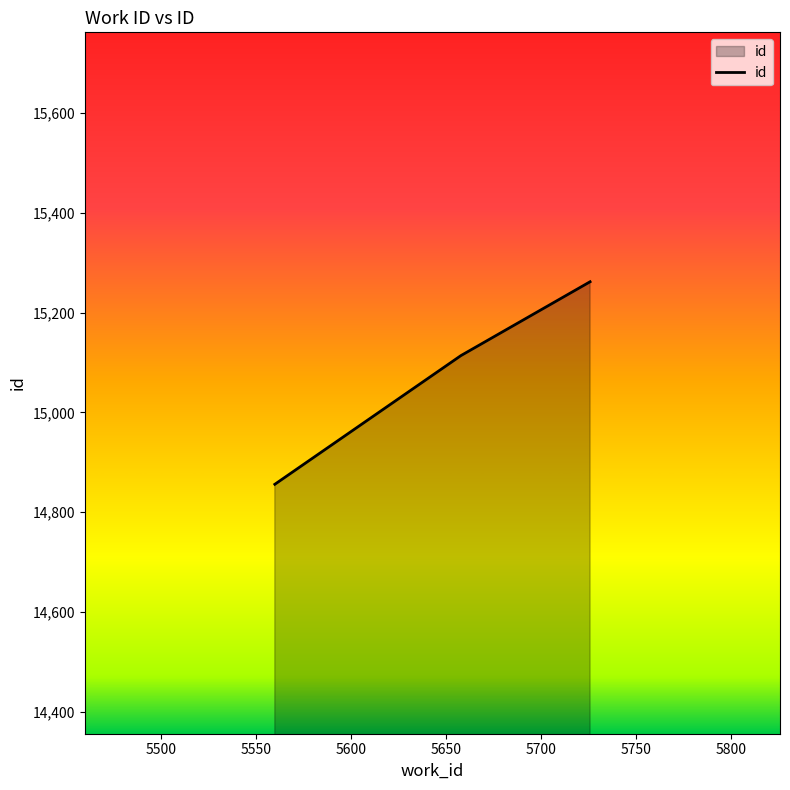

What is the smallest value displayed?

14856